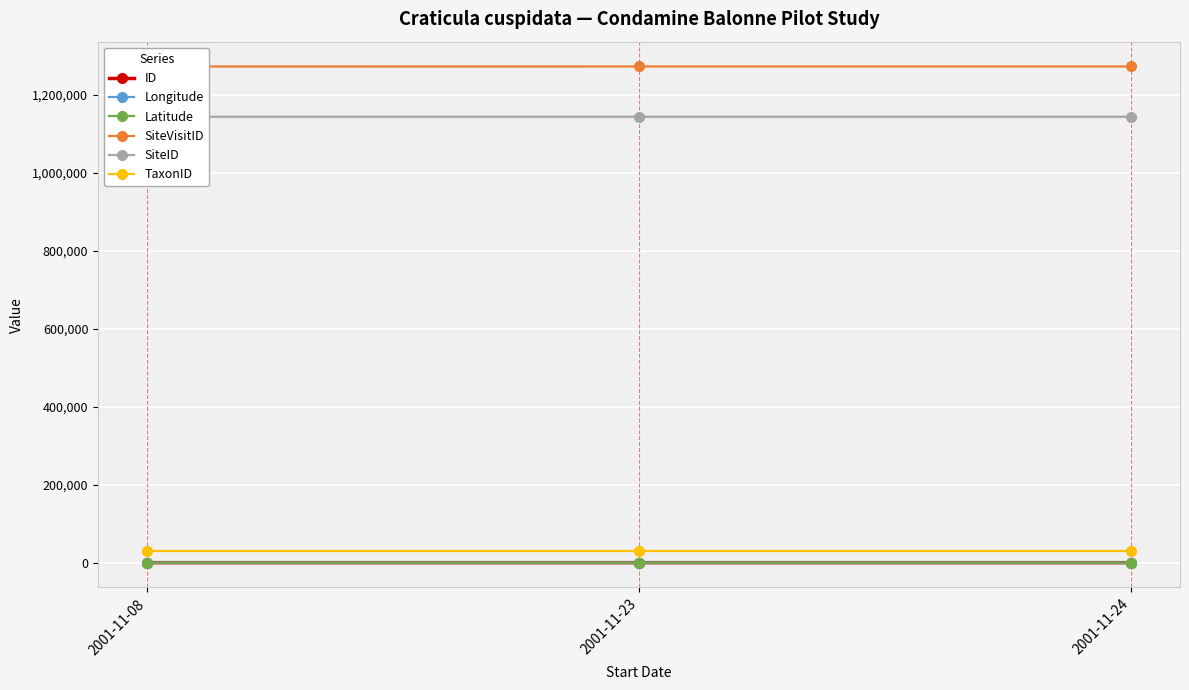

What is the total value across all series at 2001-11-08?

2448239.2